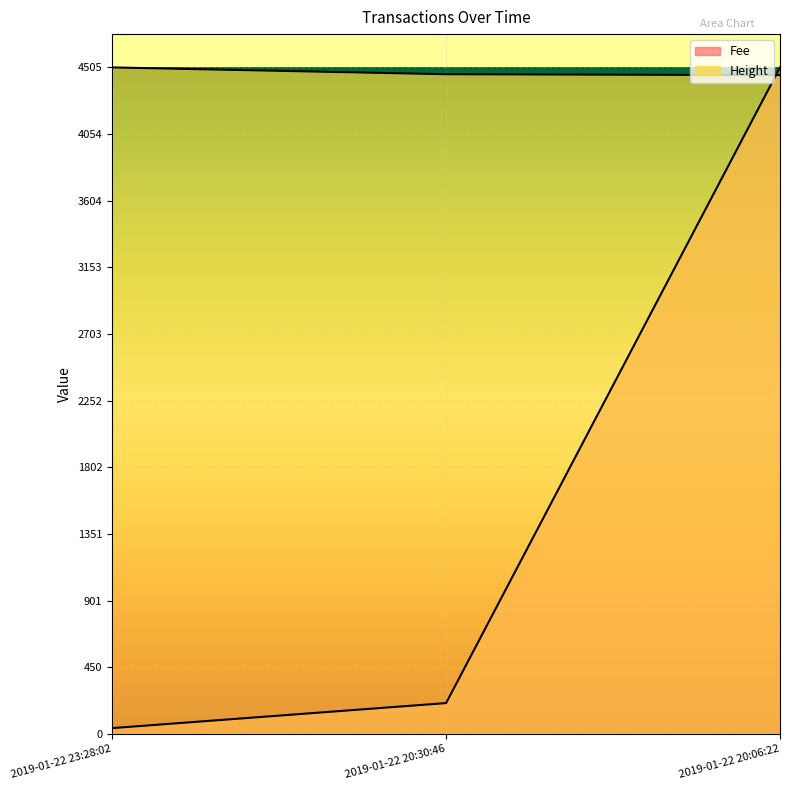

How many distinct data groups are displayed?

2